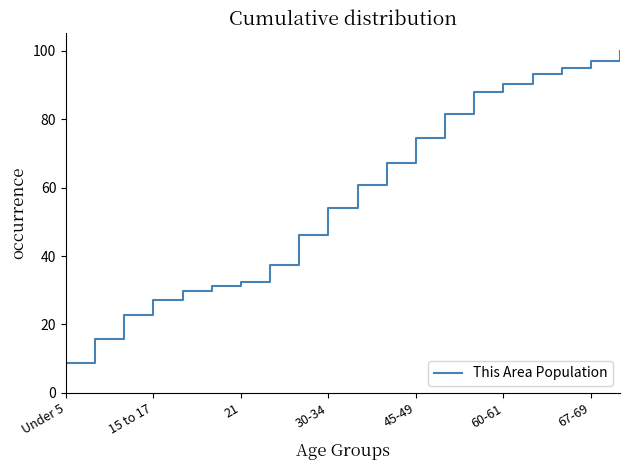

What is the difference between the maximum and minimum values?

91.3